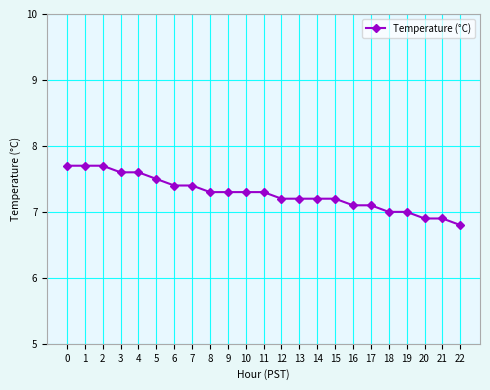

Is it true that the value at 11 is 11.0?

False